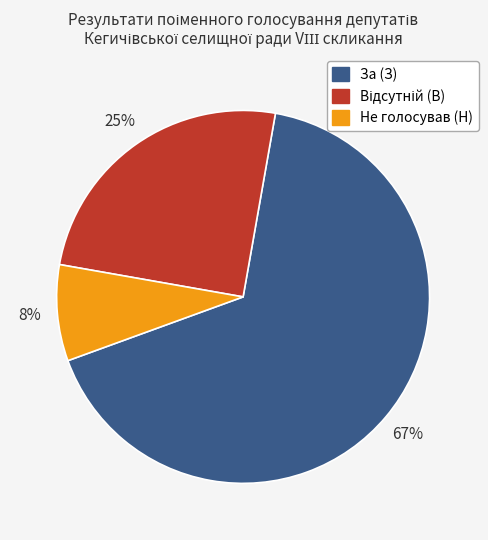

Count the number of slices in the pie.

3